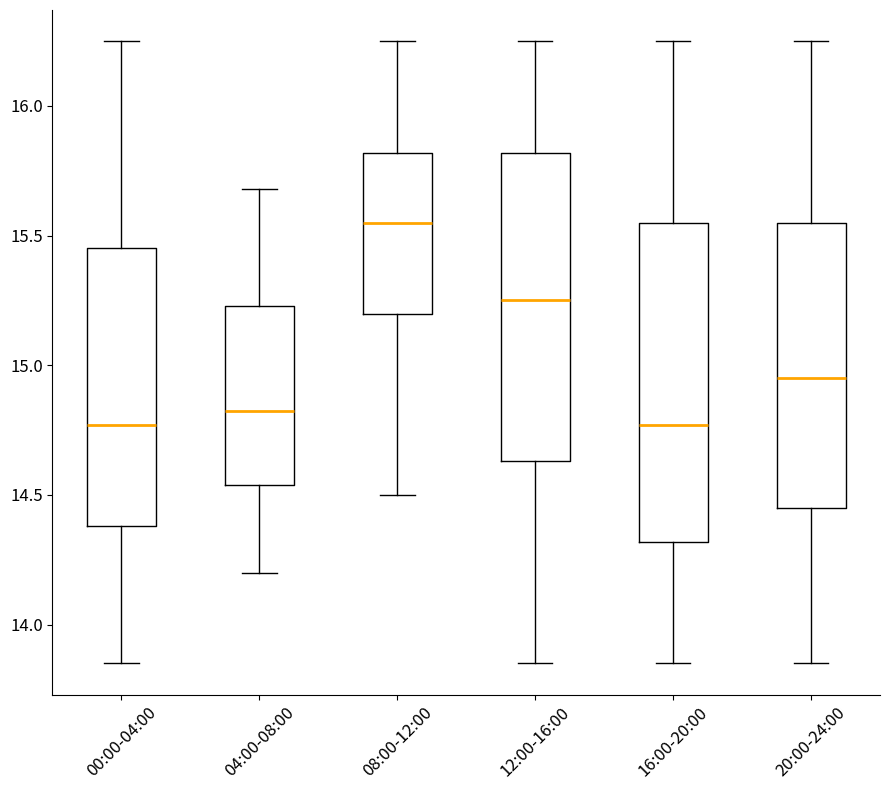

Where does the lower whisker of the box for 04:00-08:00 end on the y-axis? The values are not printed on the chart, so give them approximately, as read against the axis.

14.20